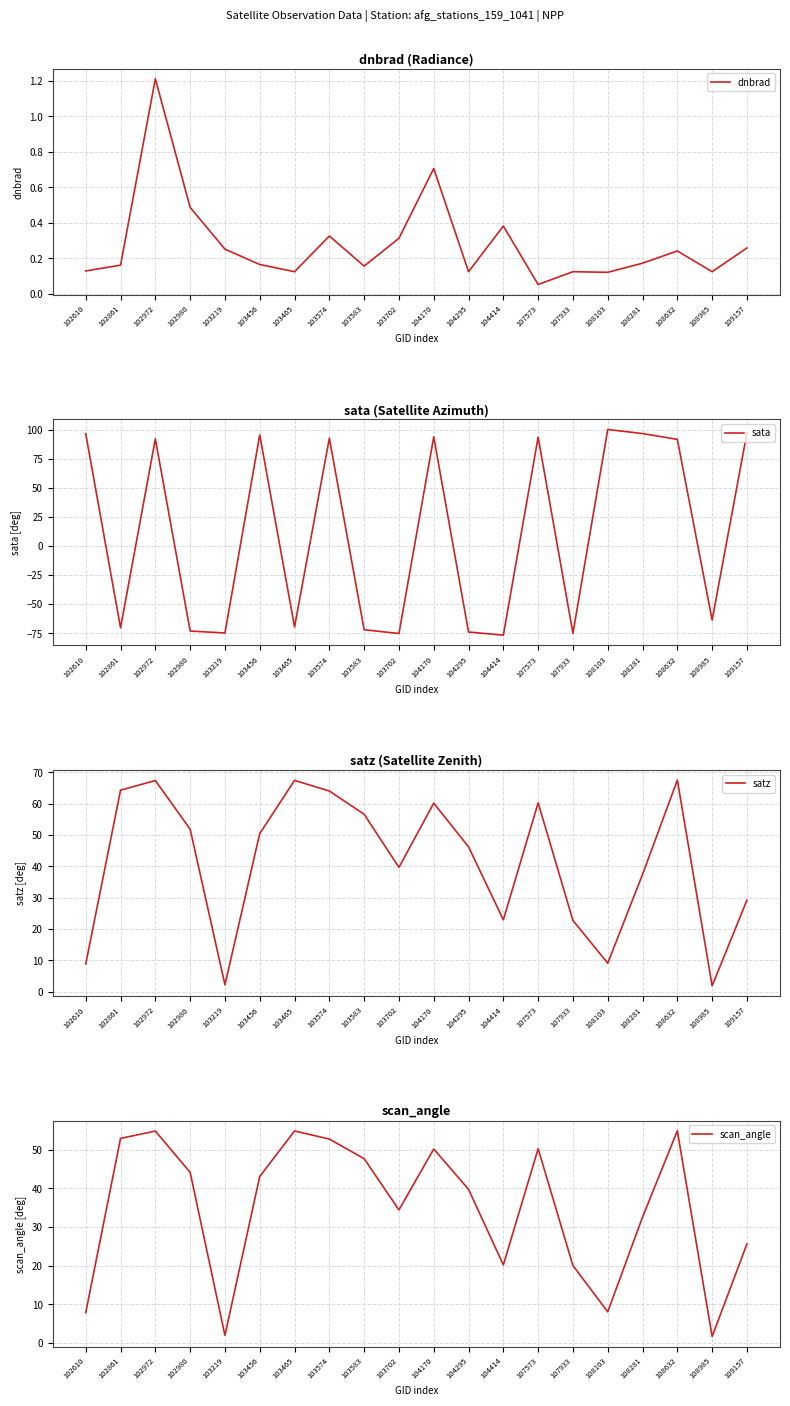

The satz series shows 32.0 at 102861. True or false?

False